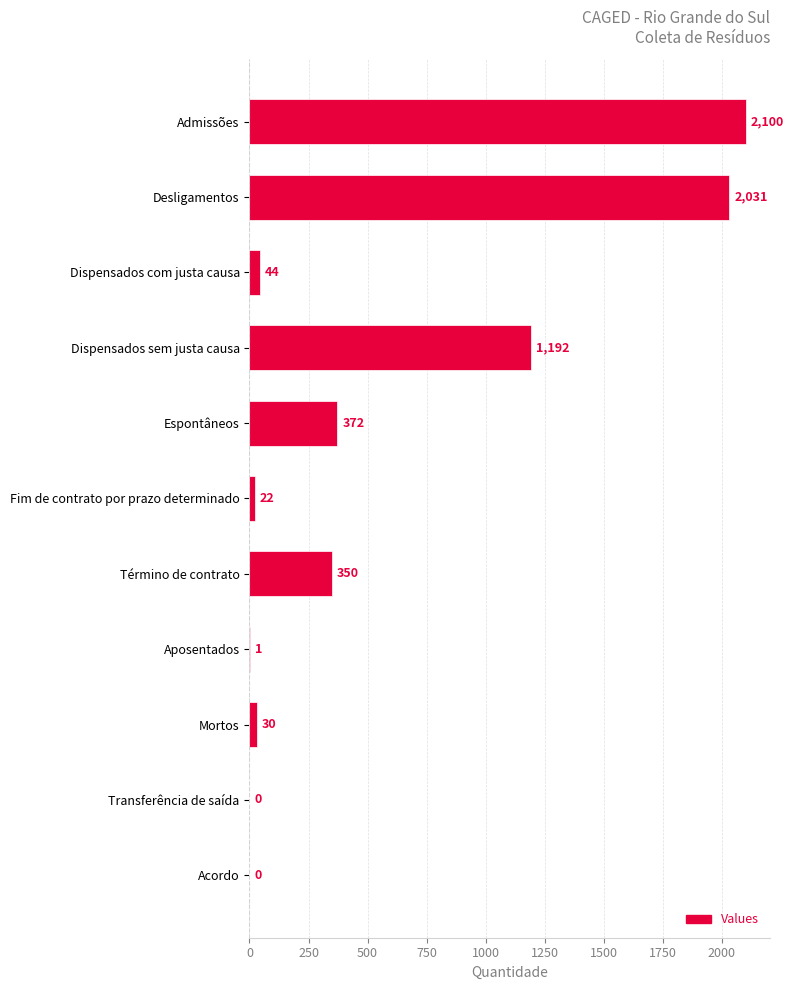

Where is the data nearest to the value 1050?

Dispensados sem justa causa